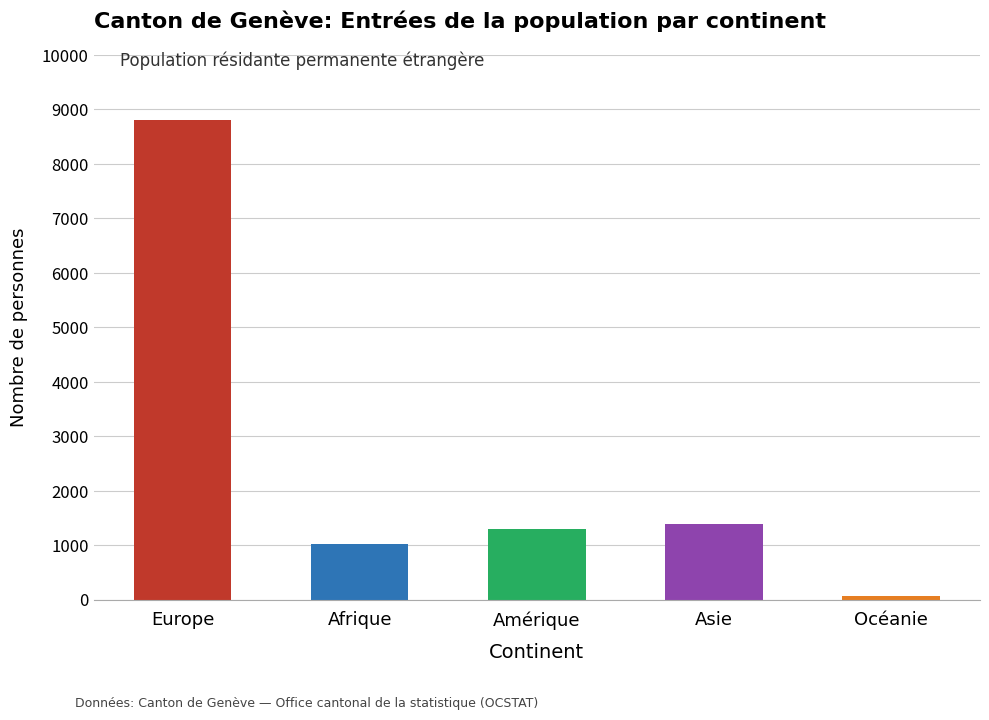

The chart shows a value of 867 at Asie. True or false?

False